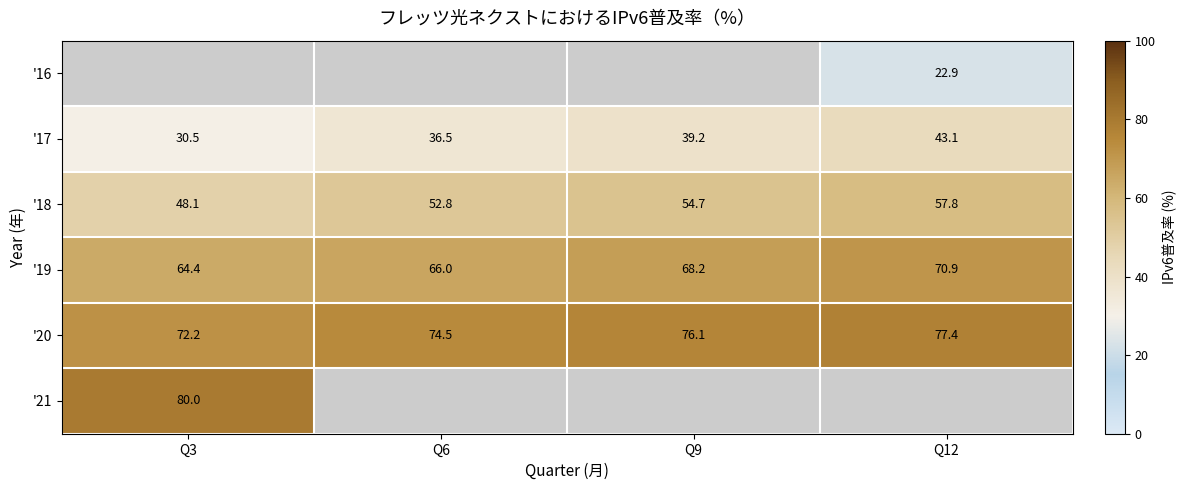

Which category has the lowest value across all series?

Q12